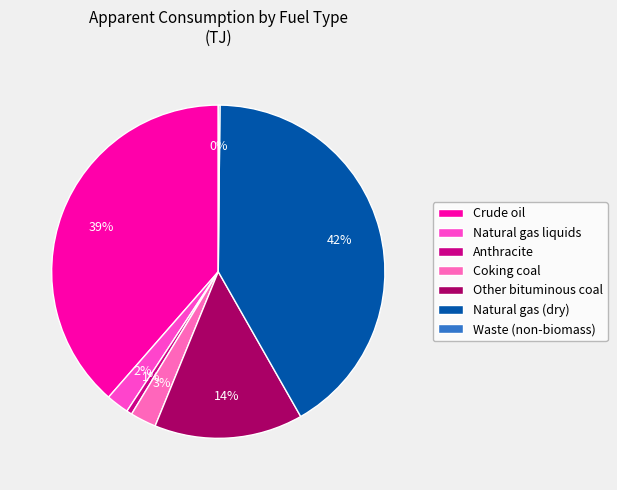

What percentage is the Coking coal slice, to the nearest percent?

3%